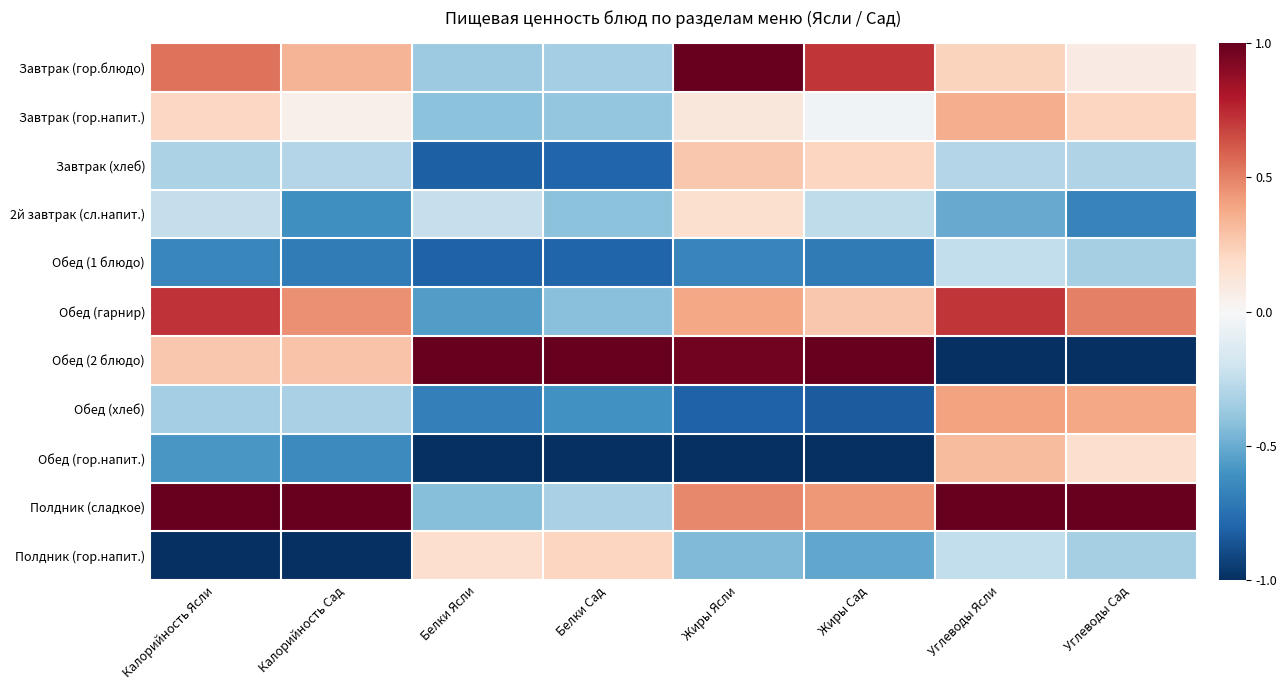

List the series in order of their peak value, lowest first.

Обед (1 блюдо), 2й завтрак (сл.напит.), Полдник (гор.напит.), Завтрак (хлеб), Обед (гор.напит.), Завтрак (гор.напит.), Обед (хлеб), Обед (гарнир), Завтрак (гор.блюдо), Обед (2 блюдо), Полдник (сладкое)